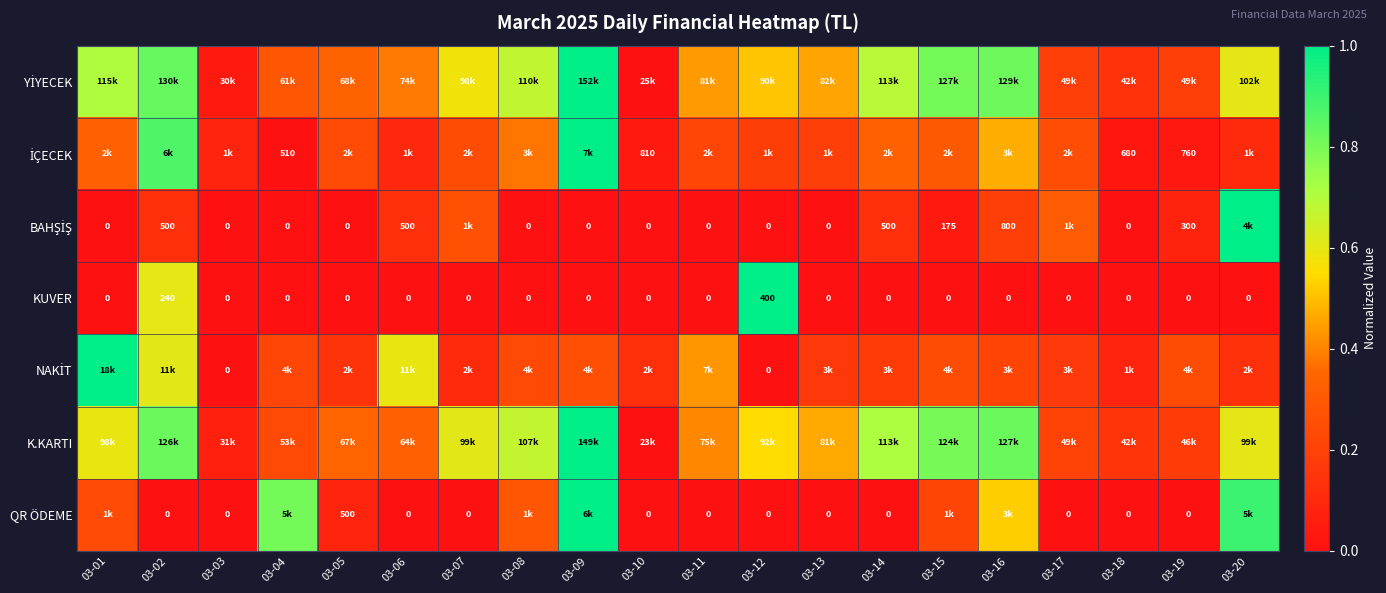

Count the number of data series in this chart.

7